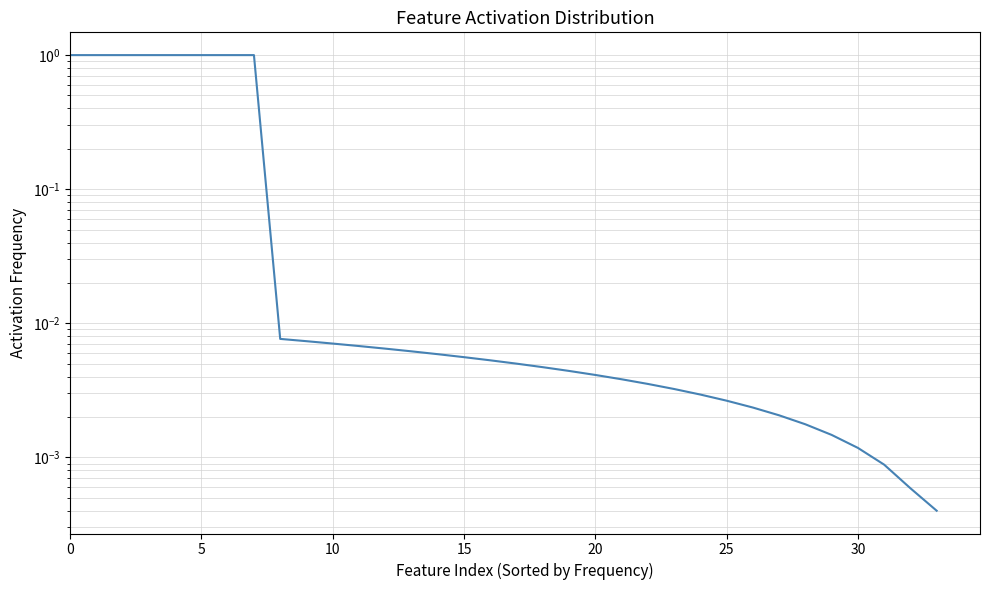

What is the difference between the second highest and minimum values?

1.0